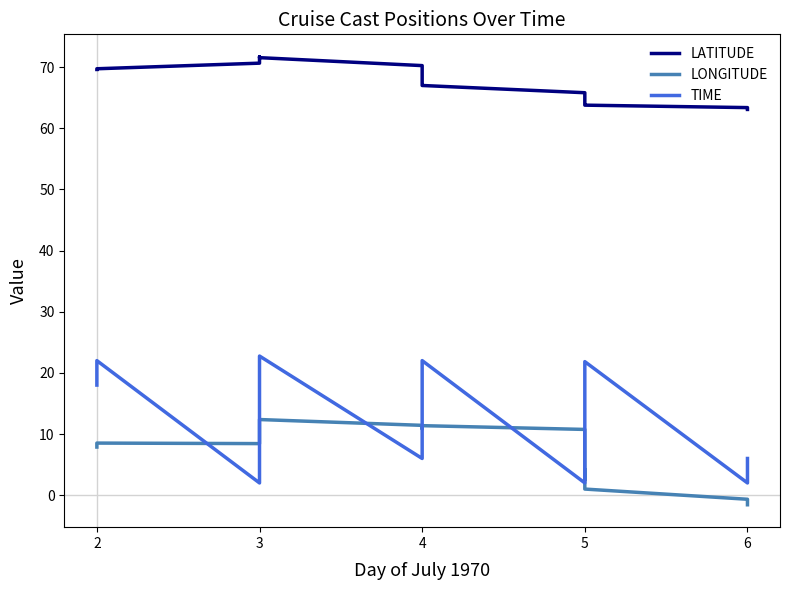

True or false: TIME and LATITUDE intersect in this chart.

False